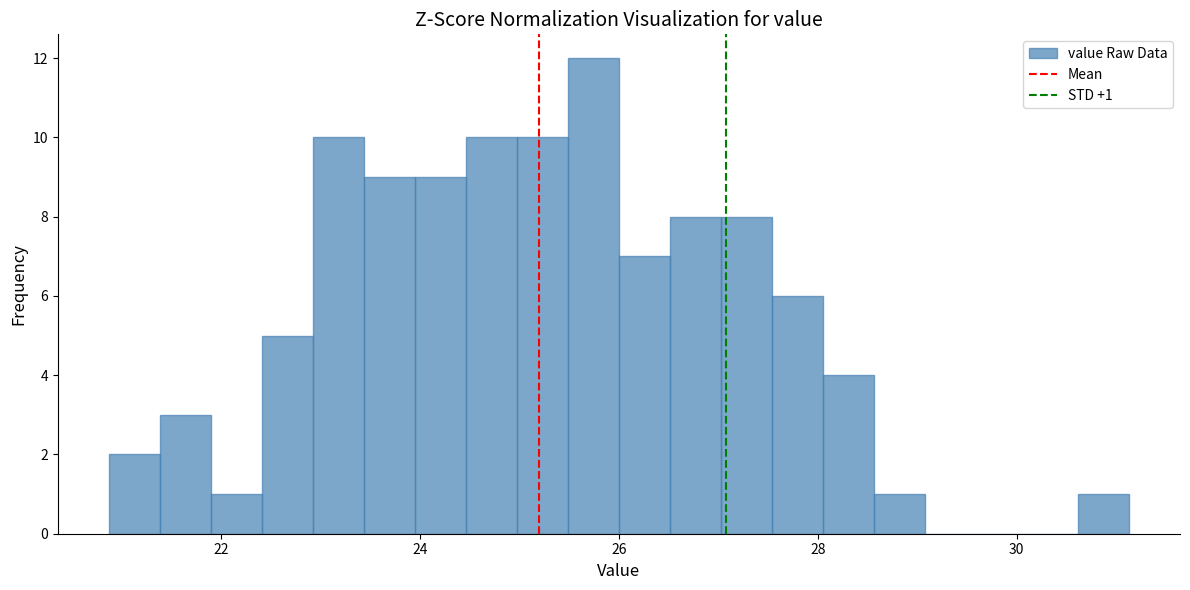

Around what value on the x-axis is the tallest bar? Give the approximate position of its centre, as read against the axis.

25.8